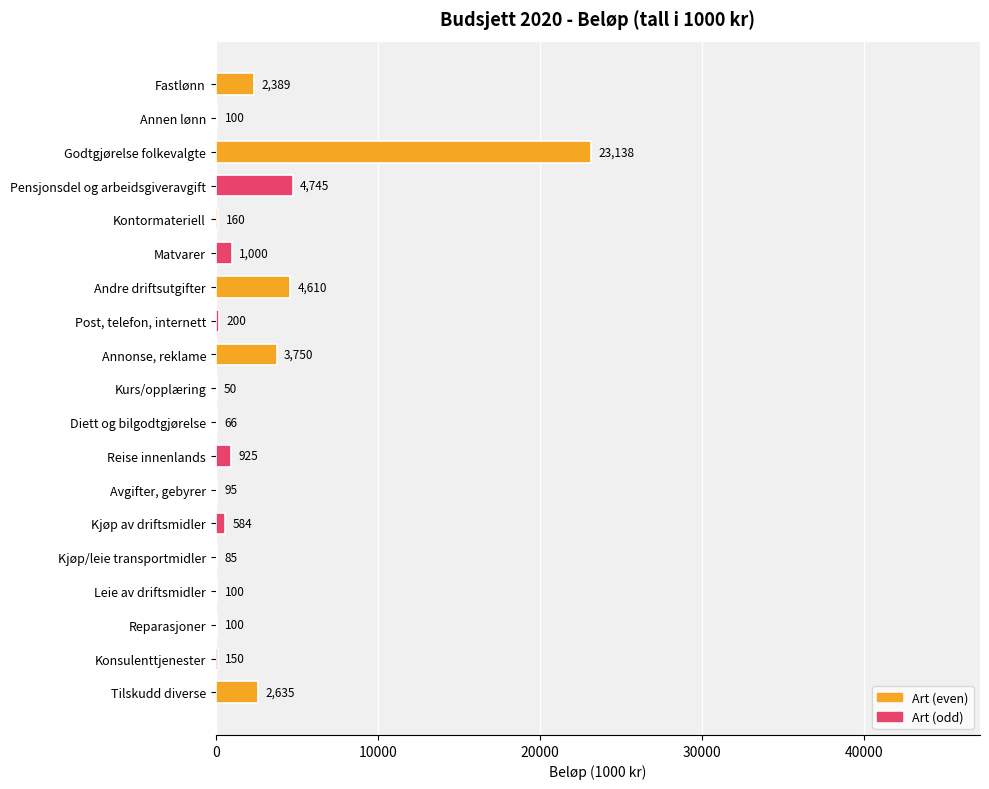

Reading top to bottom, what are all the values shown in this chart?

Fastlønn=2389	Annen lønn=100	Godtgjørelse folkevalgte=23138	Pensjonsdel og arbeidsgiveravgift=4745	Kontormateriell=160	Matvarer=1000	Andre driftsutgifter=4610	Post, telefon, internett=200	Annonse, reklame=3750	Kurs/opplæring=50	Diett og bilgodtgjørelse=66	Reise innenlands=925	Avgifter, gebyrer=95	Kjøp av driftsmidler=584	Kjøp/leie transportmidler=85	Leie av driftsmidler=100	Reparasjoner=100	Konsulenttjenester=150	Tilskudd diverse=2635